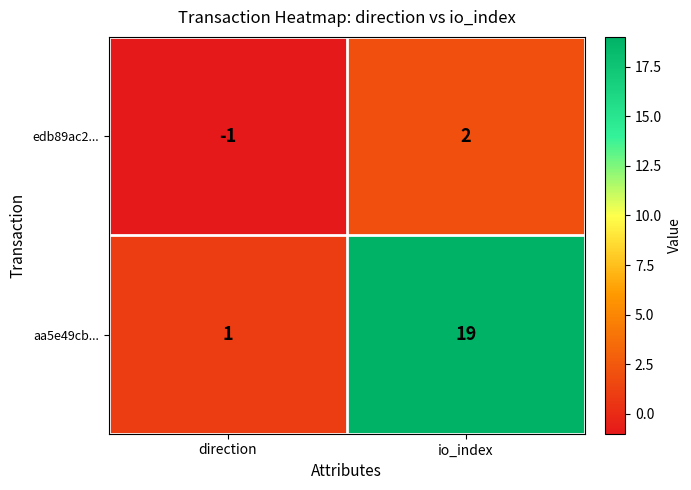

Reading left to right, what are all the values shown in this chart?

edb89ac2...: direction=-1	io_index=2
aa5e49cb...: direction=1	io_index=19